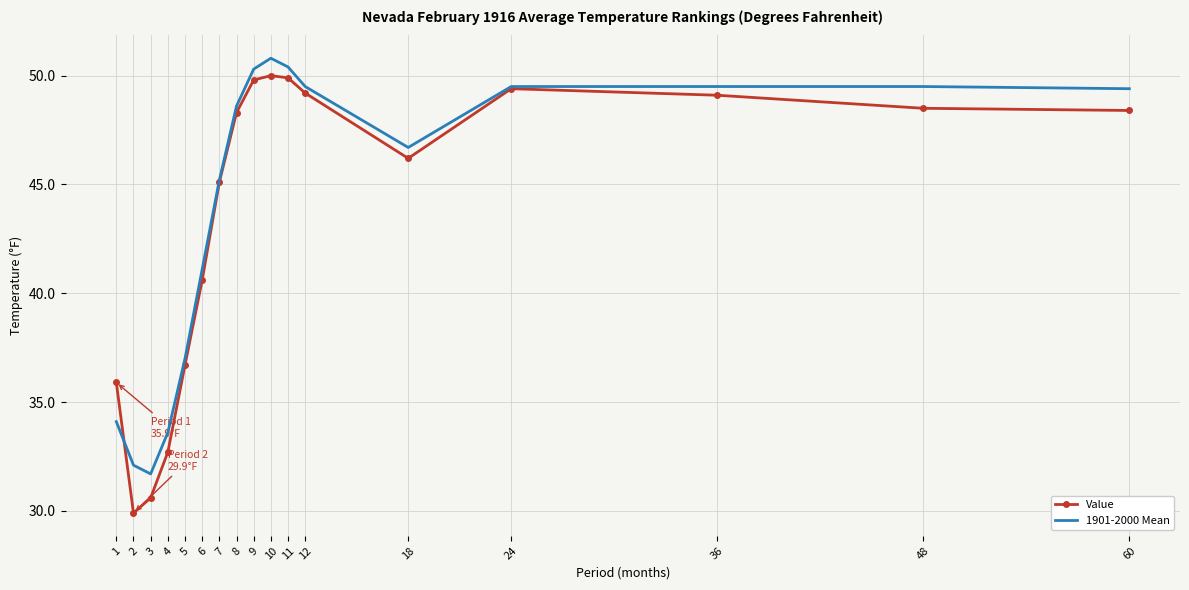

At which label does 1901-2000 Mean reach its peak?

10